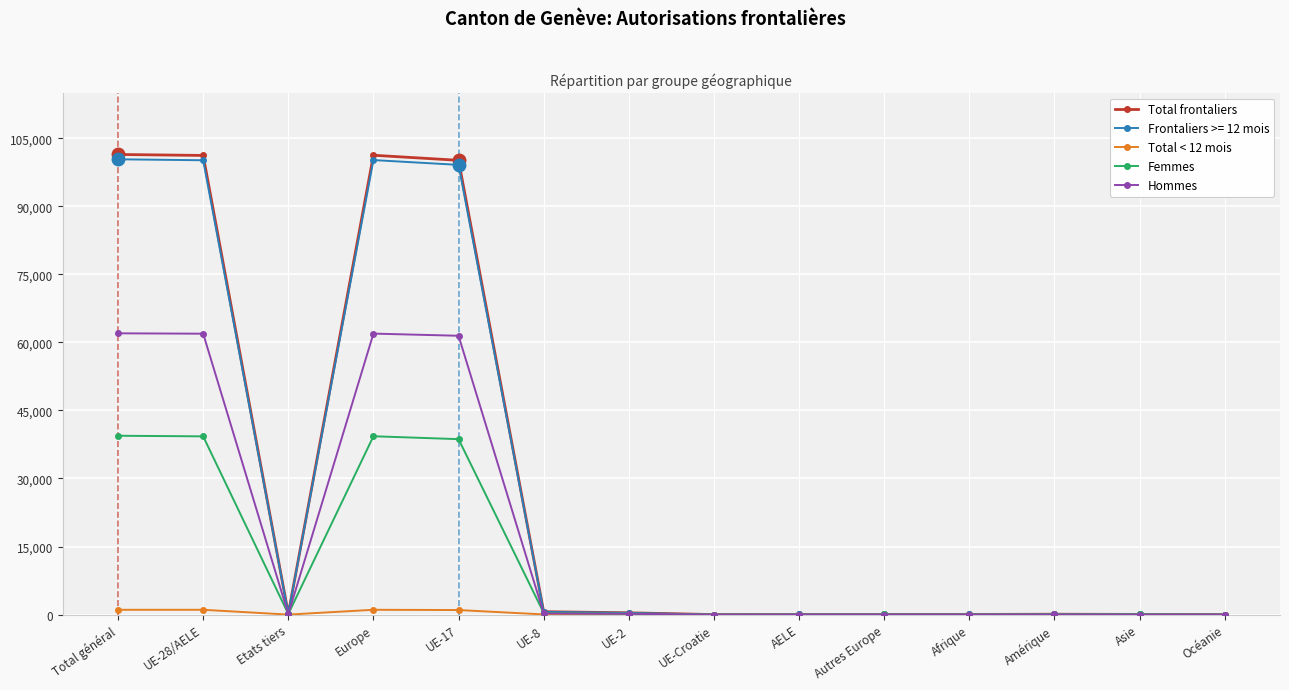

In Femmes, how many points are lower than both neighbors (excluding endpoints)?

3